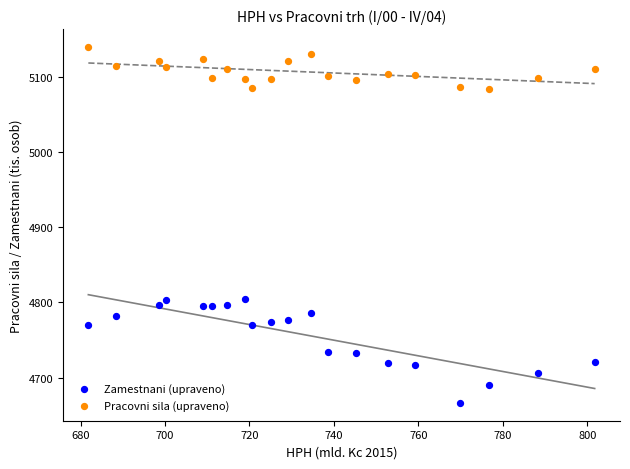

Which series contains the highest Y value?

Pracovni sila (upraveno)